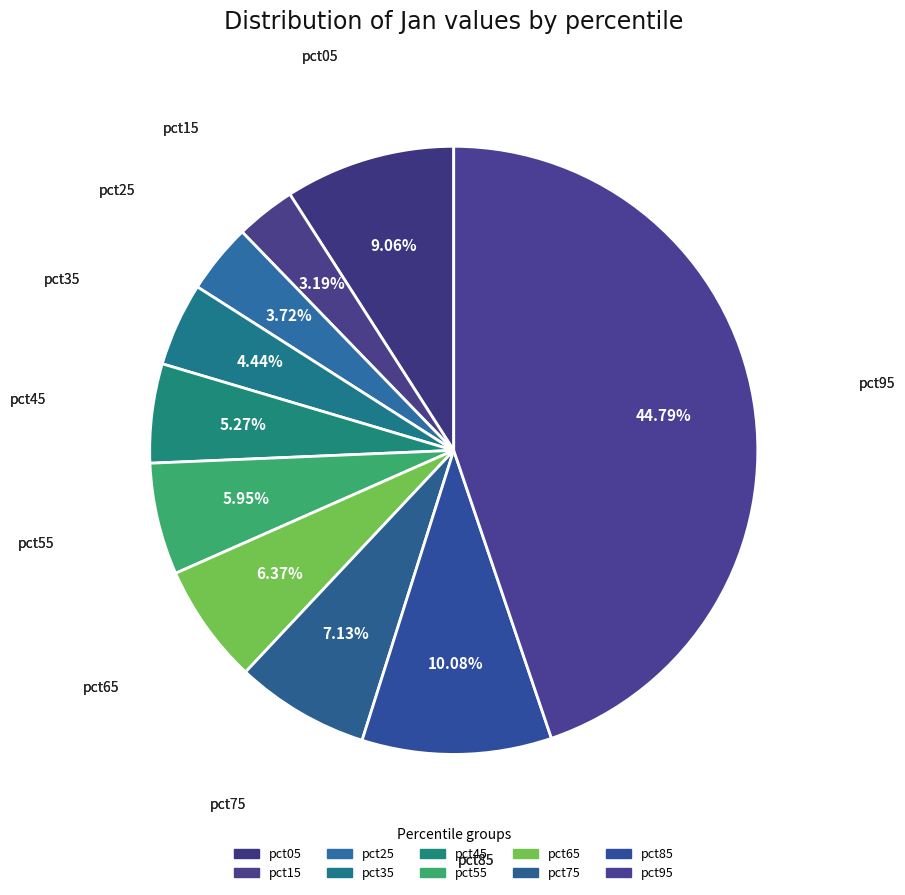

Is there any slice that represents more than half of the pie?

No